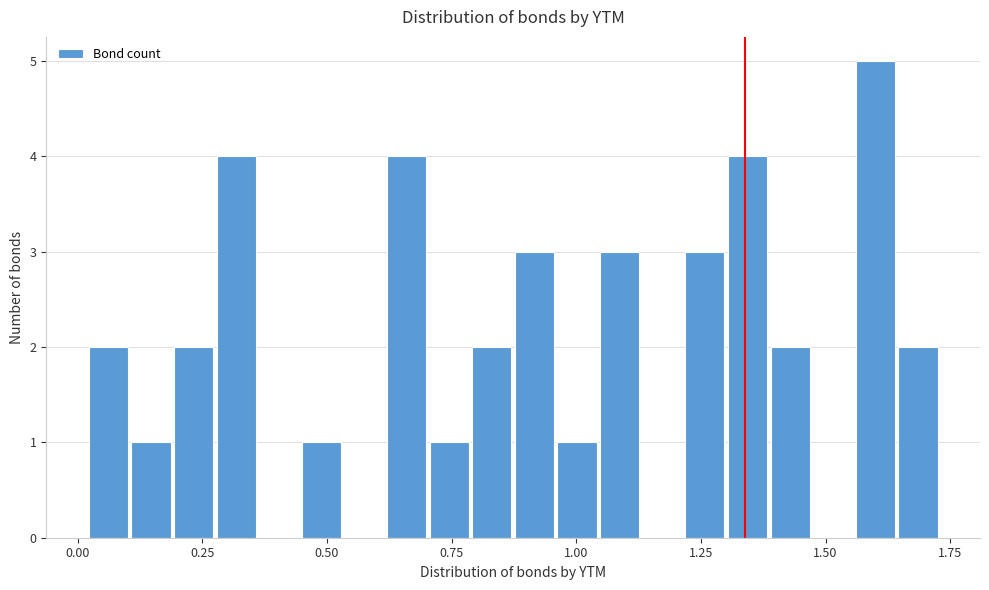

Read against the x-axis, roughly where is the centre of the tallest bar?

1.60